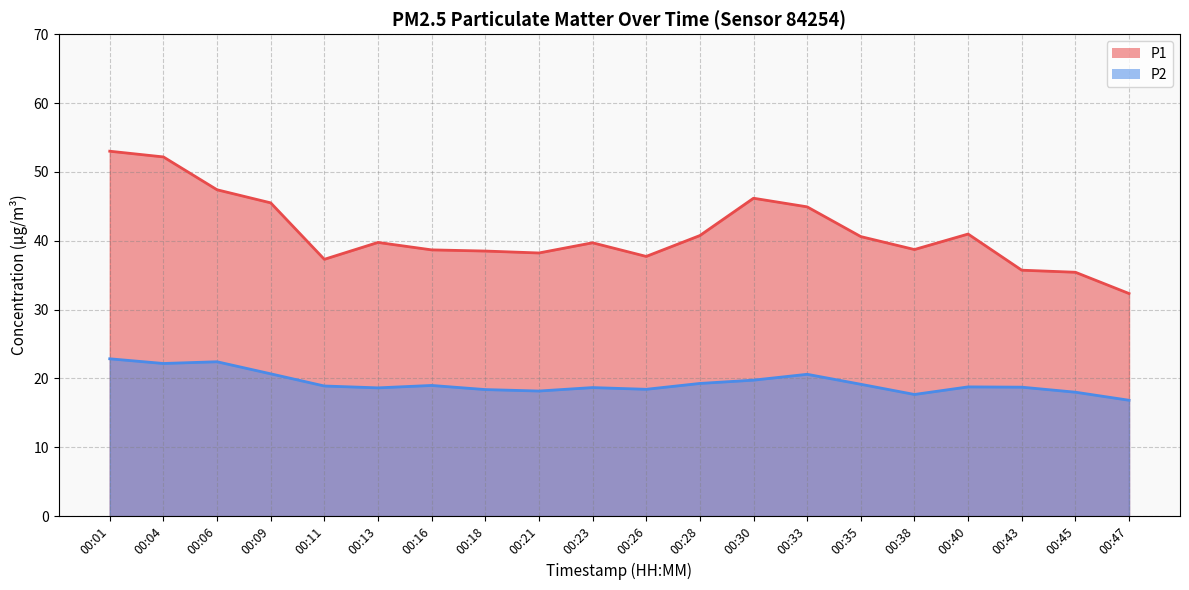

What is the difference between the maximum and minimum values in the P1 series?

20.7